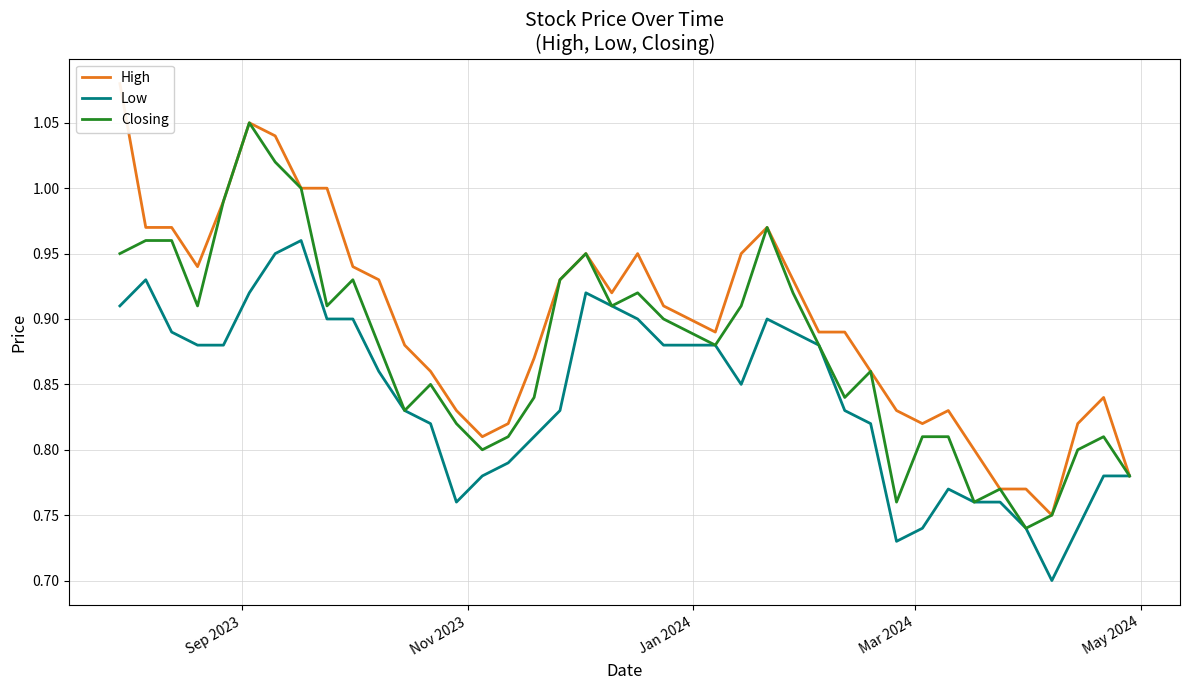

The Low series shows 0.3 at 17. True or false?

False